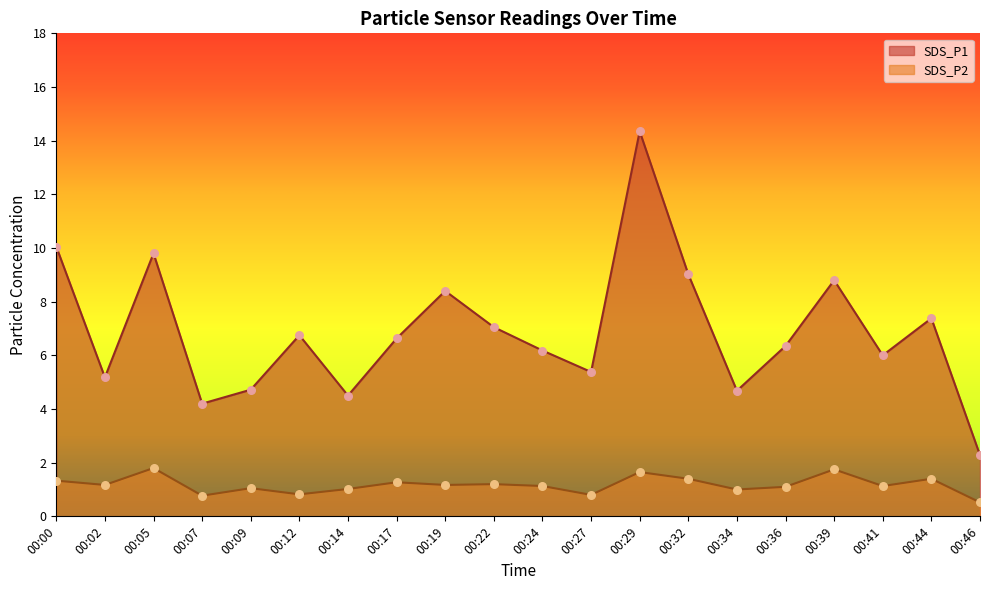

Which series has the largest Y range (max minus min)?

SDS_P1